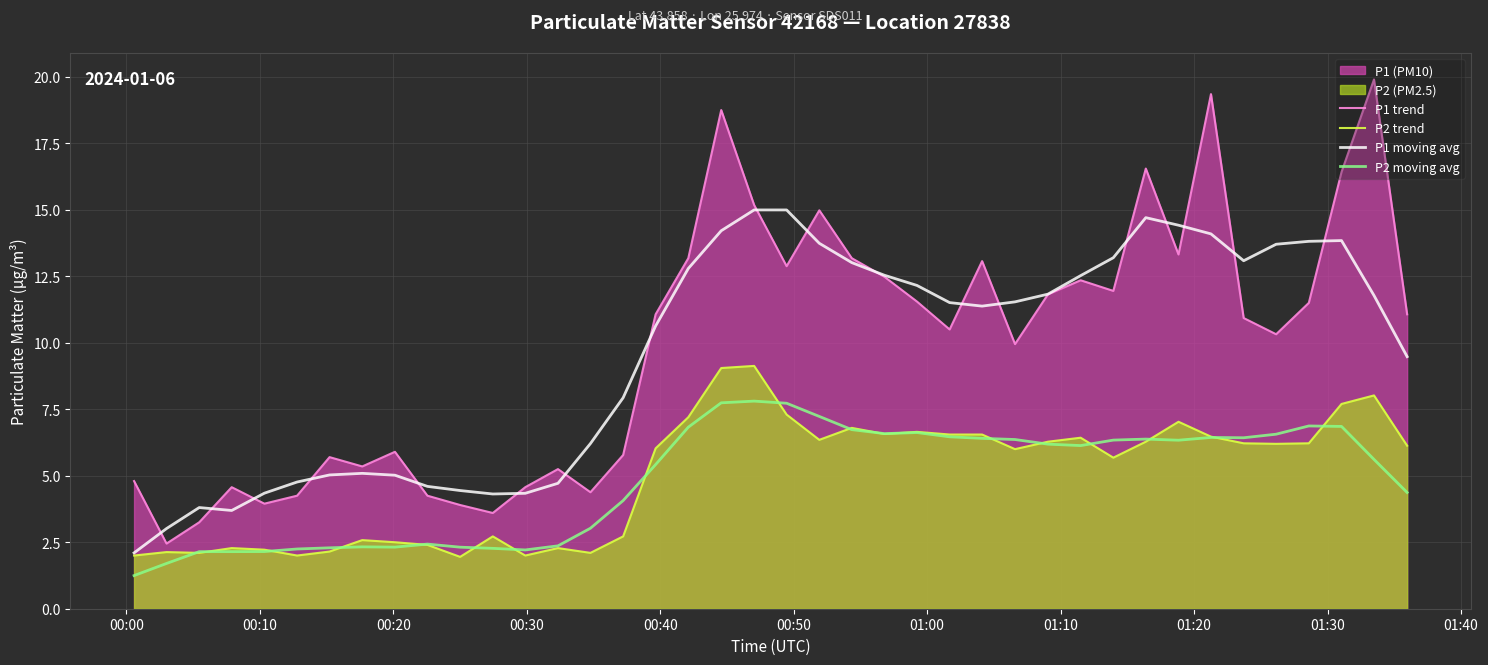

List the series in order of their peak value, lowest first.

P2 moving avg, P2 trend, P1 moving avg, P1 trend